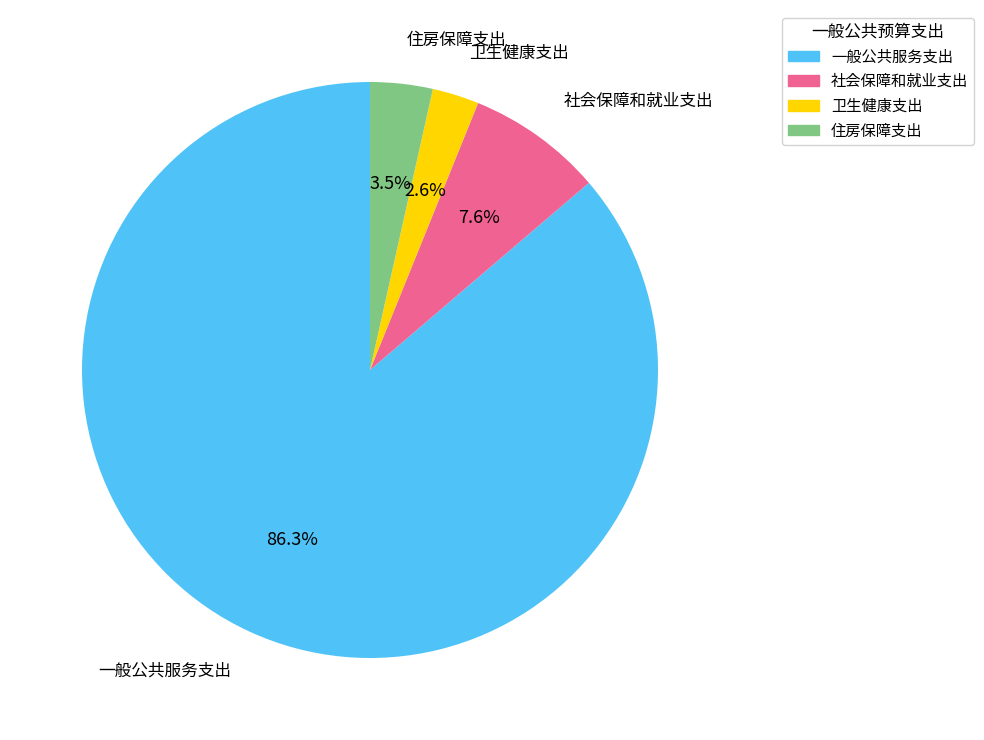

Count the number of slices in the pie.

4